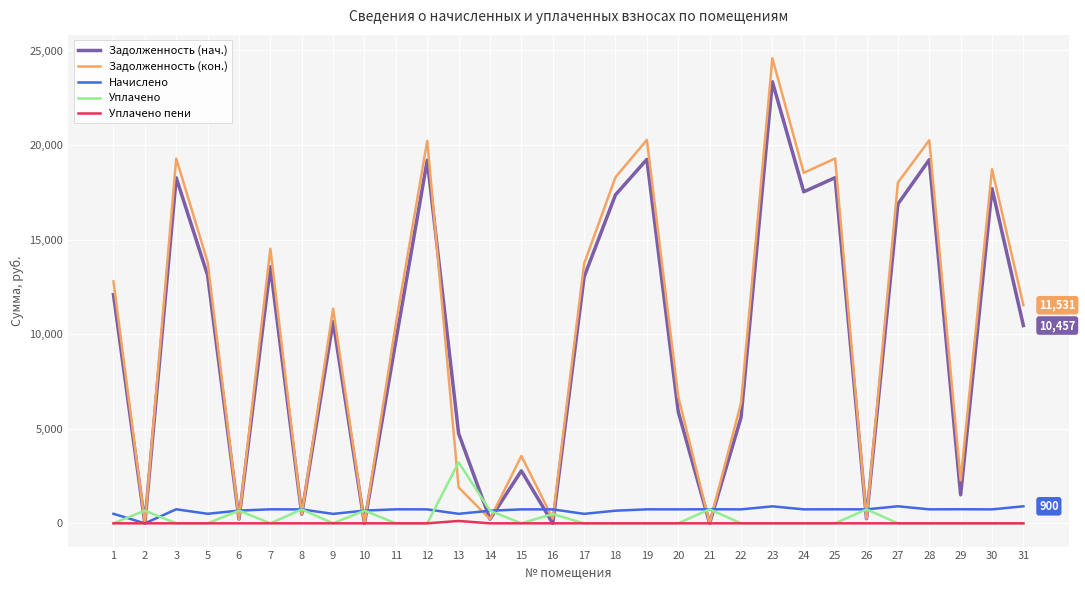

The value of Уплачено пени at 24 is 0.0. True or false?

True